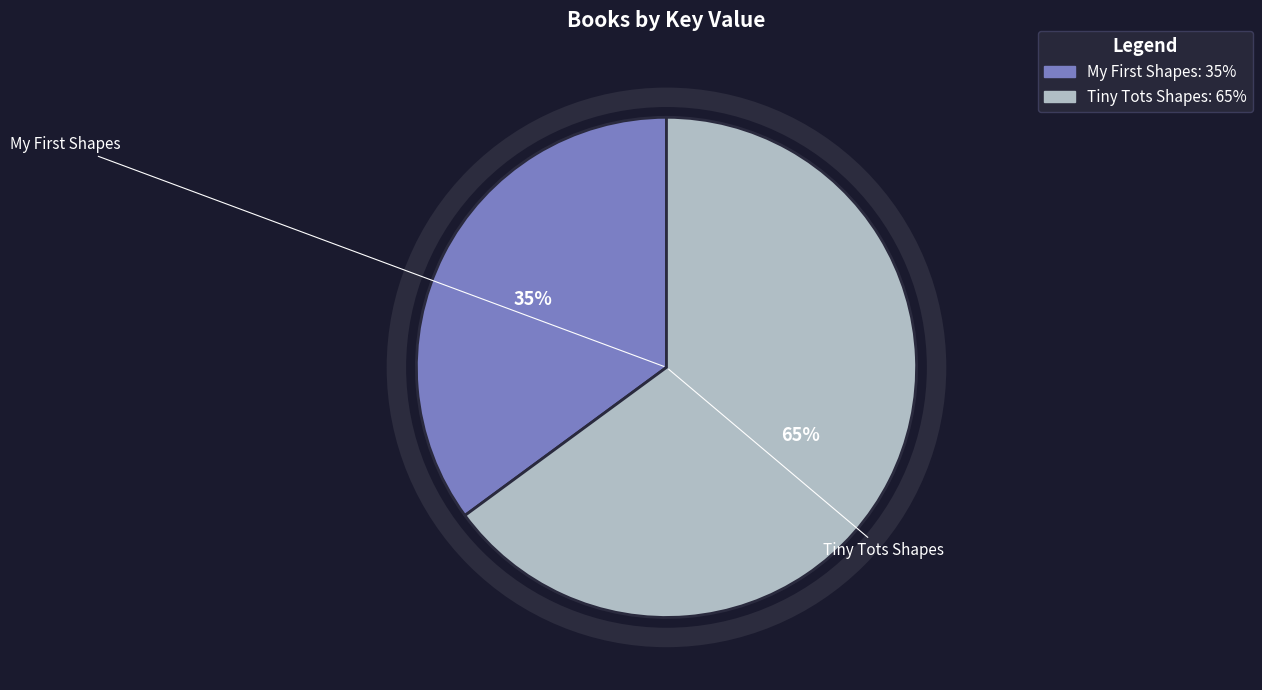

Which slice is the smallest?

My First Shapes